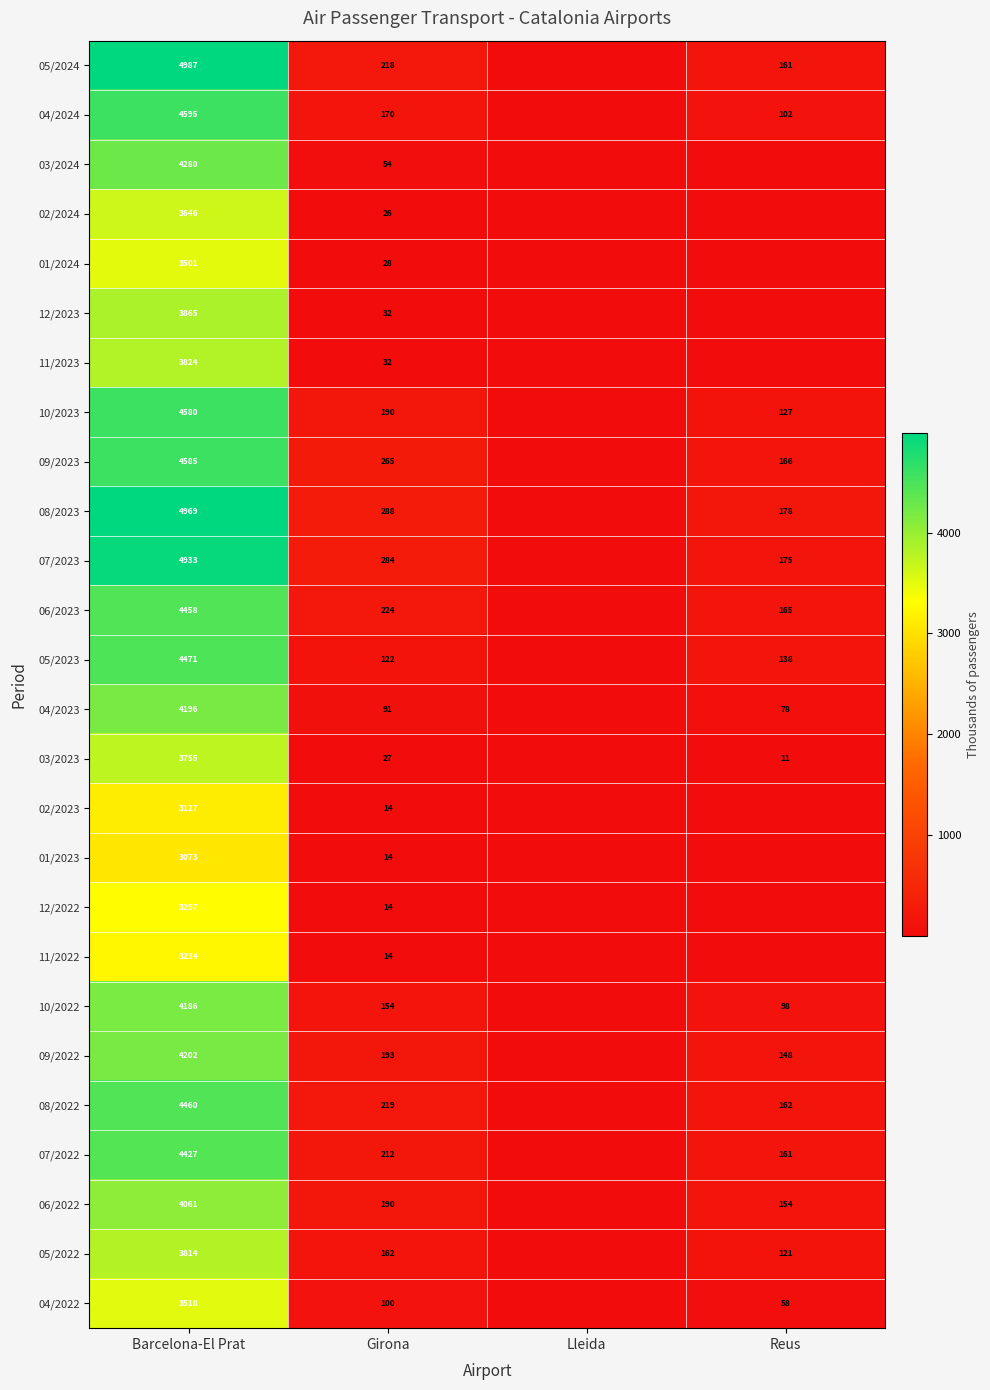

Between Reus and Barcelona-El Prat, which is larger?

Barcelona-El Prat